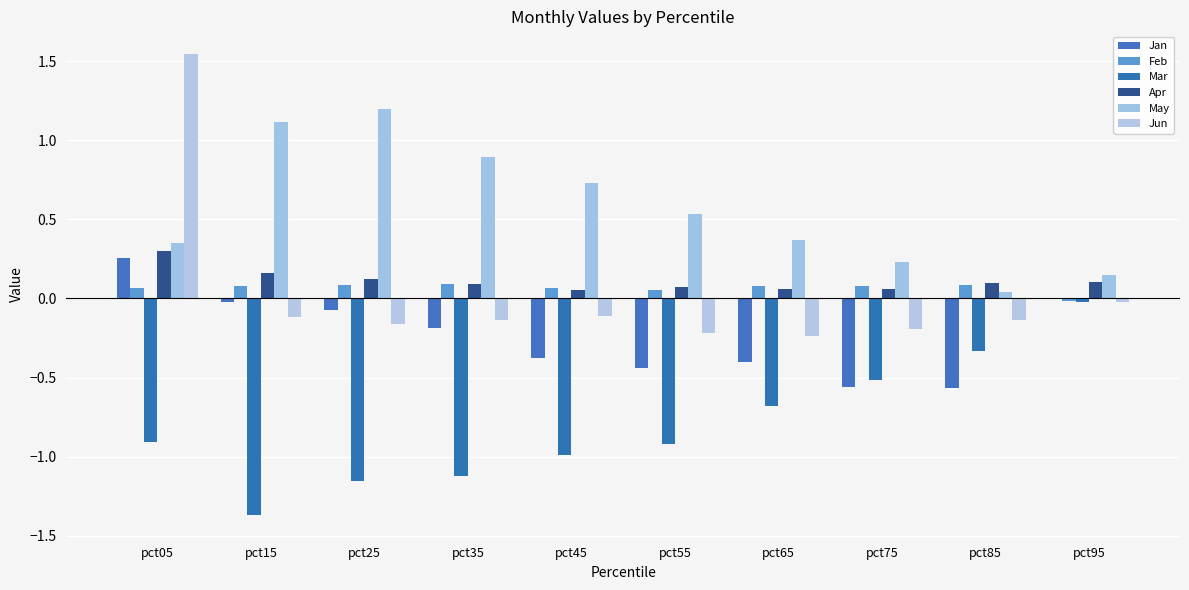

Read the Mar value at pct15.

-1.4